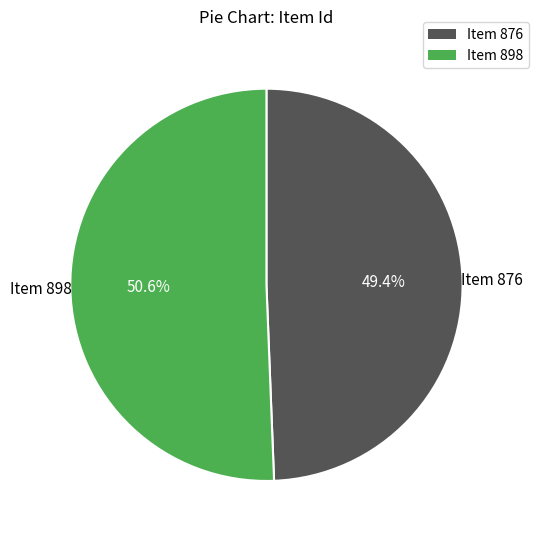

To the nearest percent, what portion does Item 898 represent?

51%